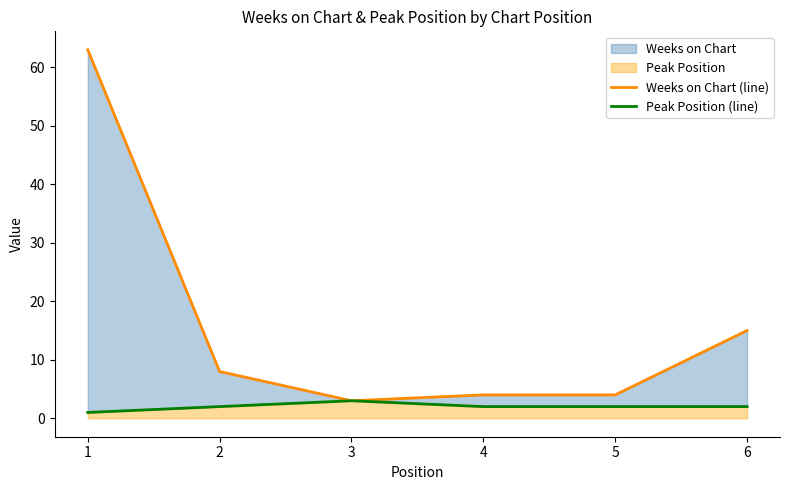

Rank the series by their average value, from lowest to highest.

Peak Position (line), Weeks on Chart (line)